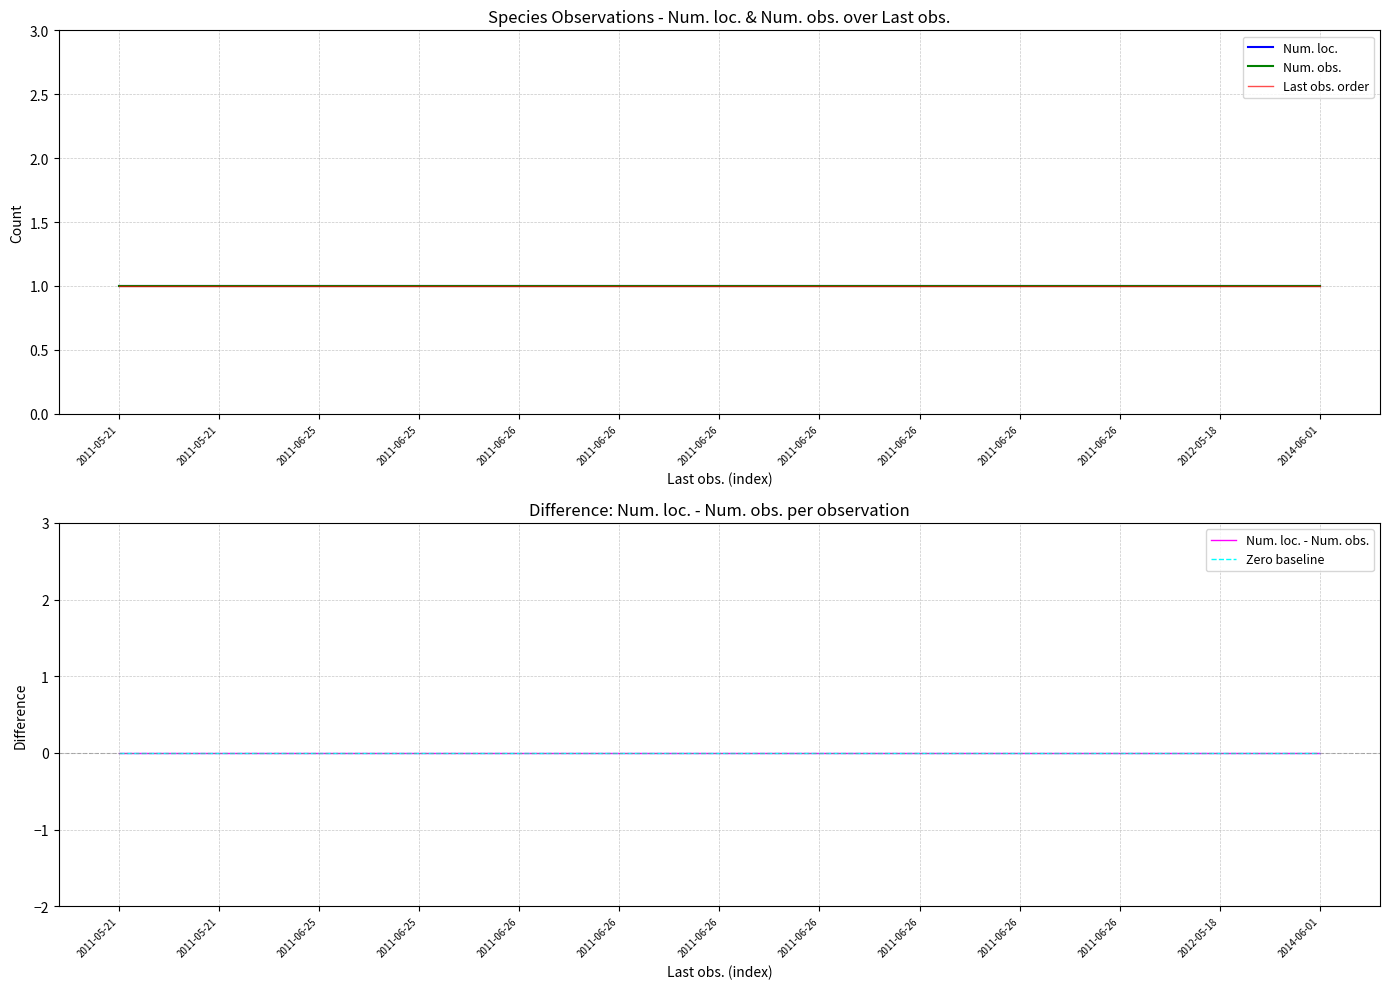

The Num. obs. series shows 1 at 2011-06-26. True or false?

True